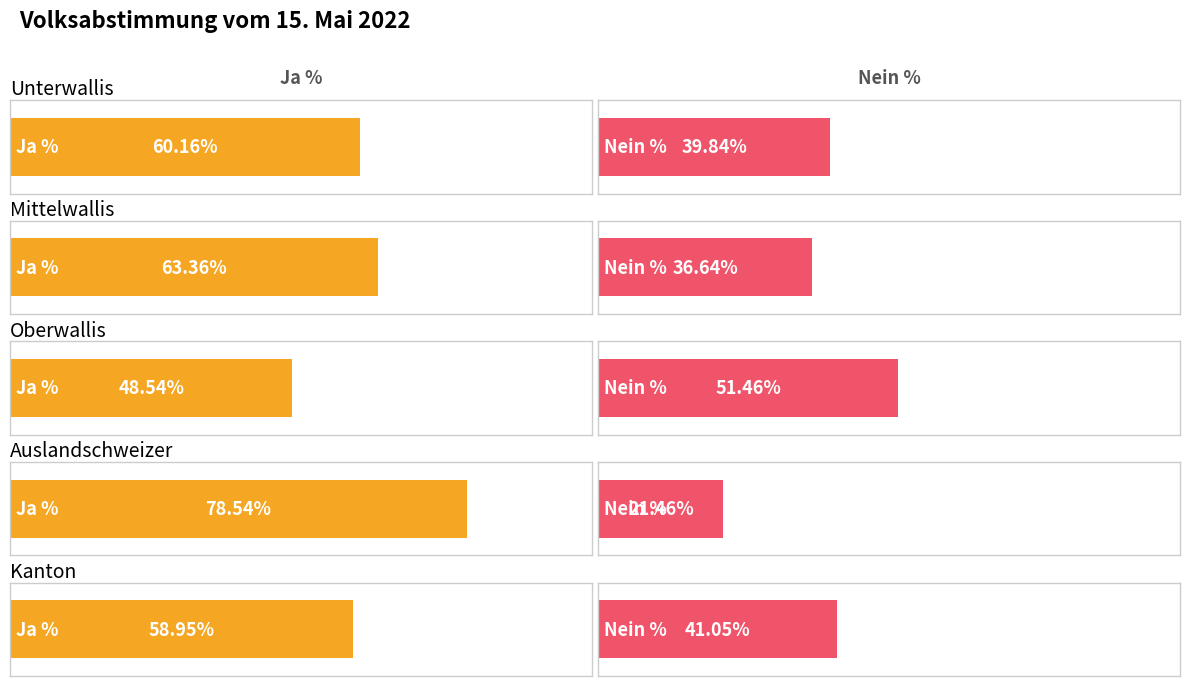

What is the difference between the Ja % values at Auslandschweizer and Kanton?

19.6